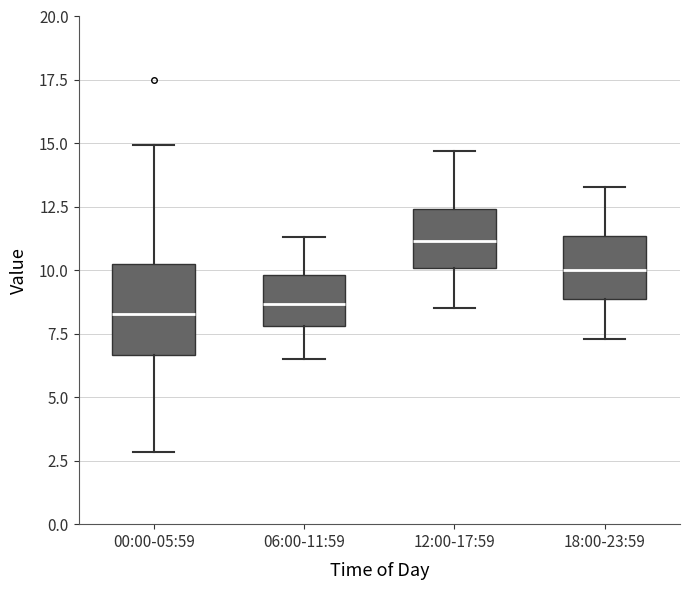

Reading left to right, read every box against the y-axis: the position of its median line, the range the box covers, and the ends of its whiskers. The values are not printed on the chart, so give them approximately, as read against the axis.

00:00-05:59: median 8.5, box 6.5 to 10.0, whiskers 3.0 to 15.0
06:00-11:59: median 8.5, box 8.0 to 10.0, whiskers 6.5 to 11.5
12:00-17:59: median 11.0, box 10.0 to 12.5, whiskers 8.5 to 14.5
18:00-23:59: median 10.0, box 9.0 to 11.5, whiskers 7.5 to 13.5